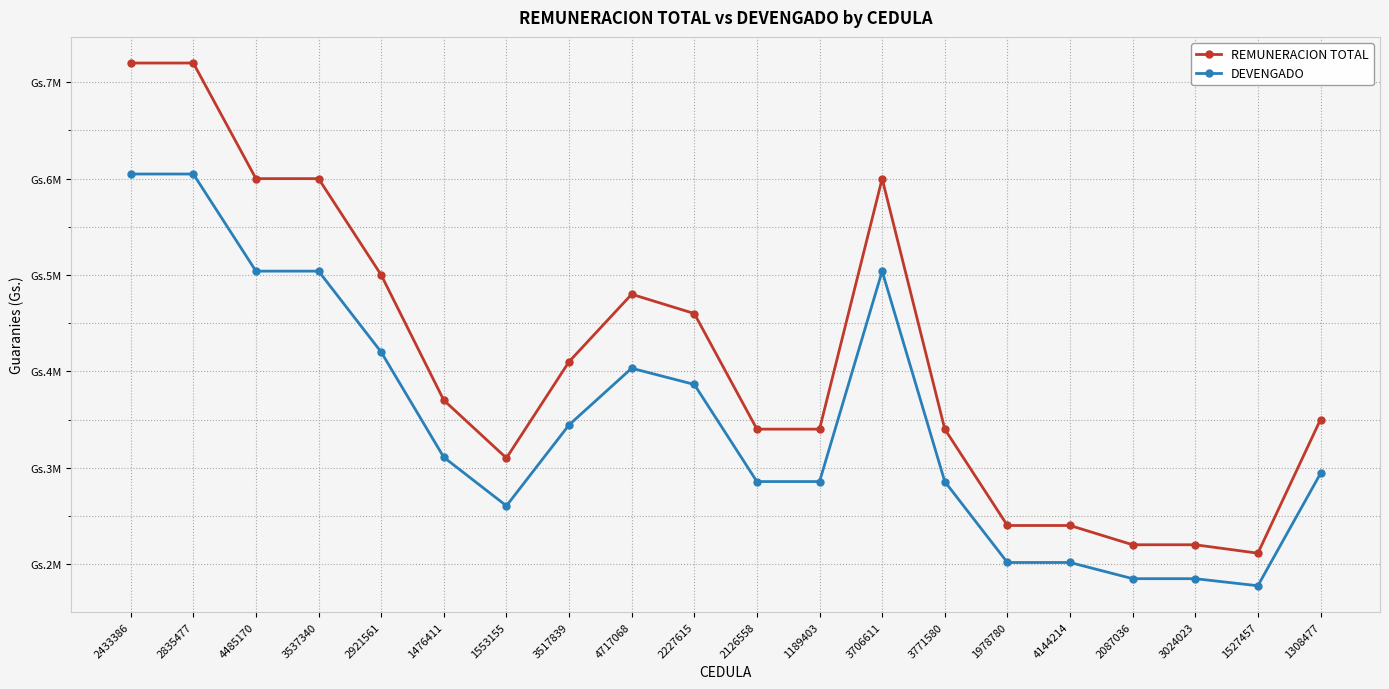

What are all the series names shown in the legend?

REMUNERACION TOTAL, DEVENGADO